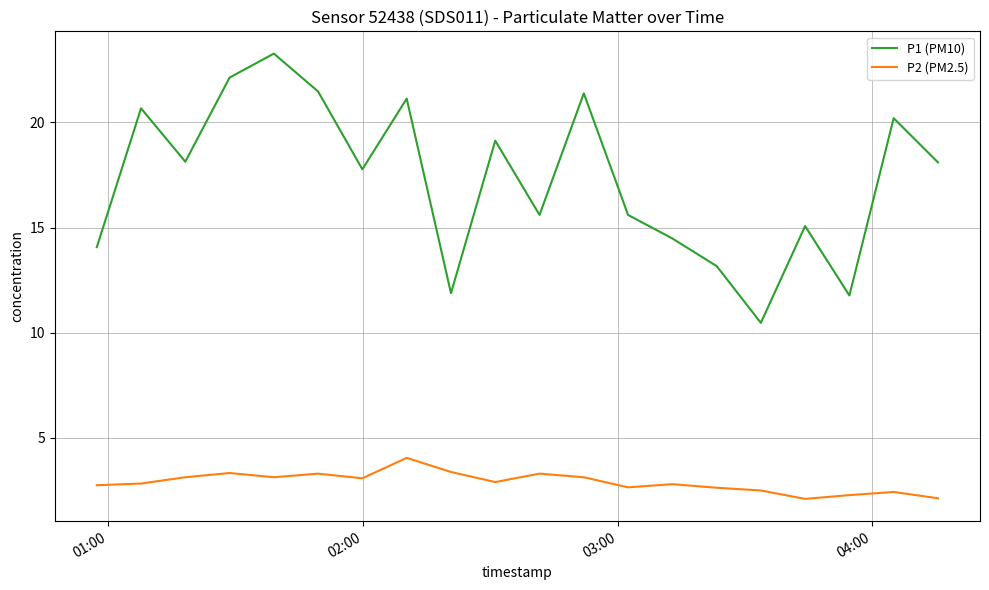

True or false: P1 (PM10) has more than 2 points higher than both neighbors.

True